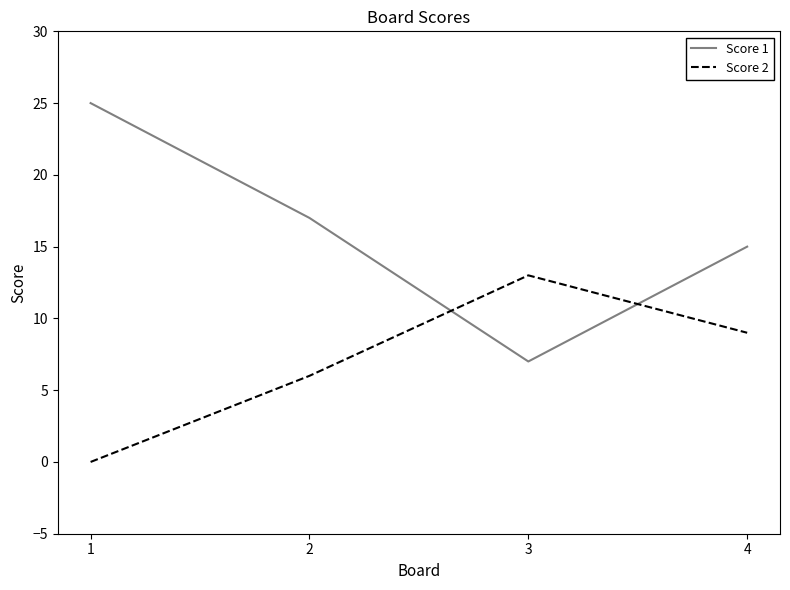

The value of Score 1 at 3 is 7. True or false?

True